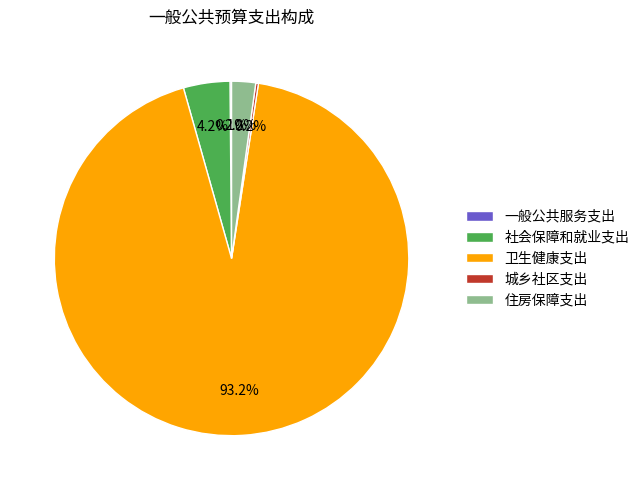

Which category has the biggest portion of the pie?

卫生健康支出